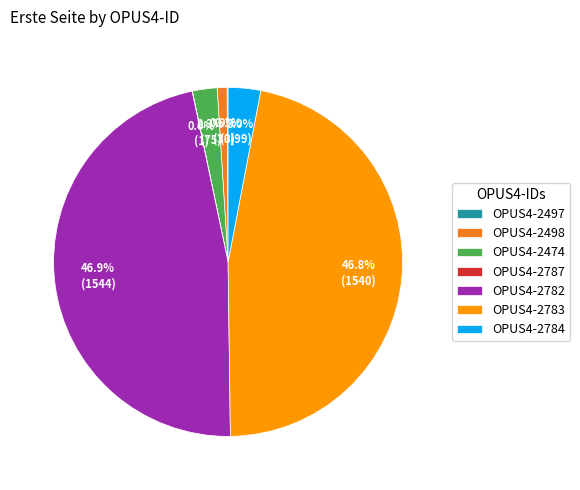

Combined, what portion of the pie is OPUS4-2474 and OPUS4-2783?

49.1%